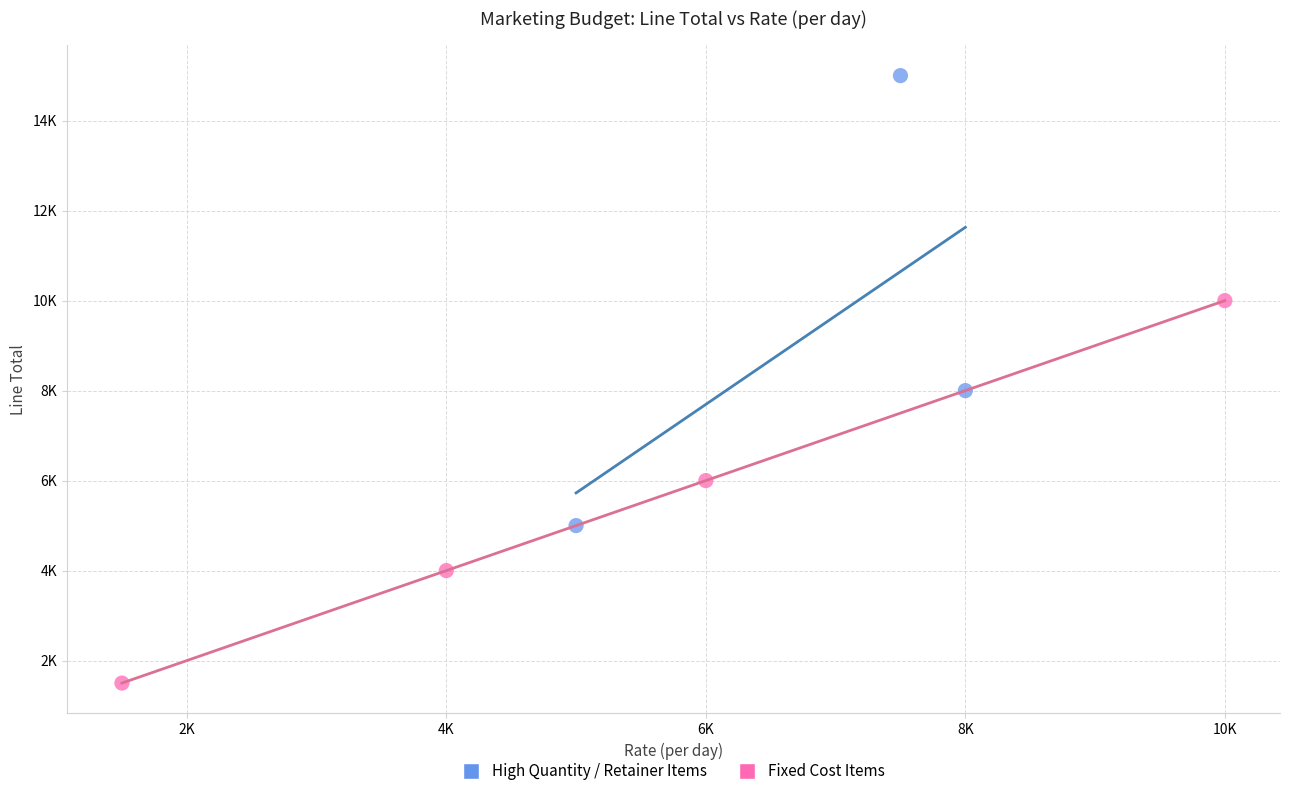

Which series contains the lowest Y value?

Fixed Cost Items